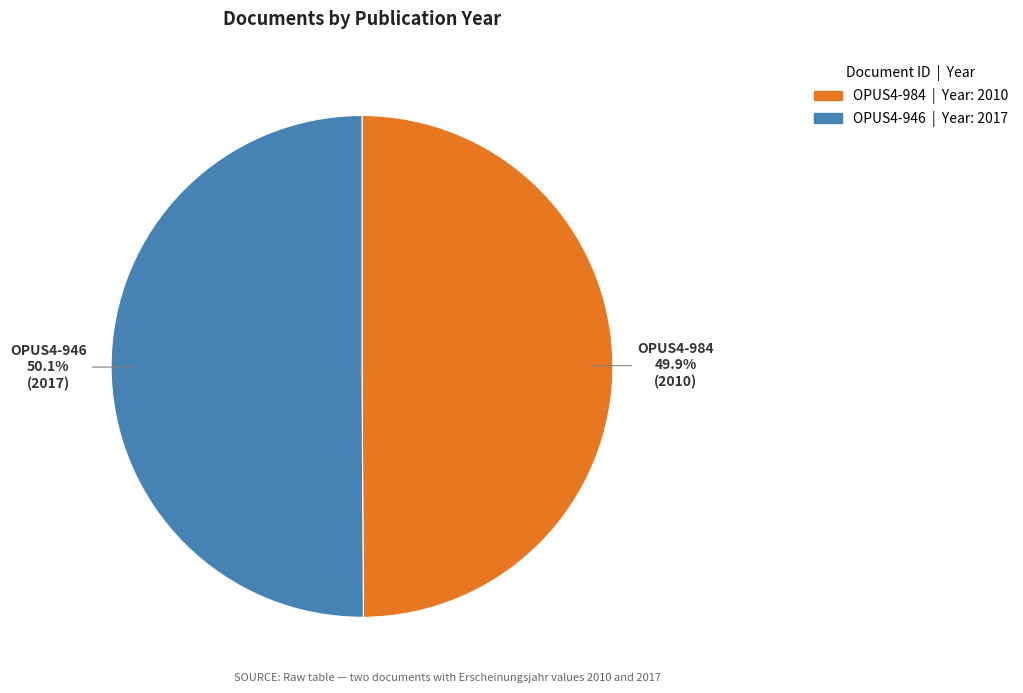

The OPUS4-984 slice represents 50% of the pie. True or false?

True